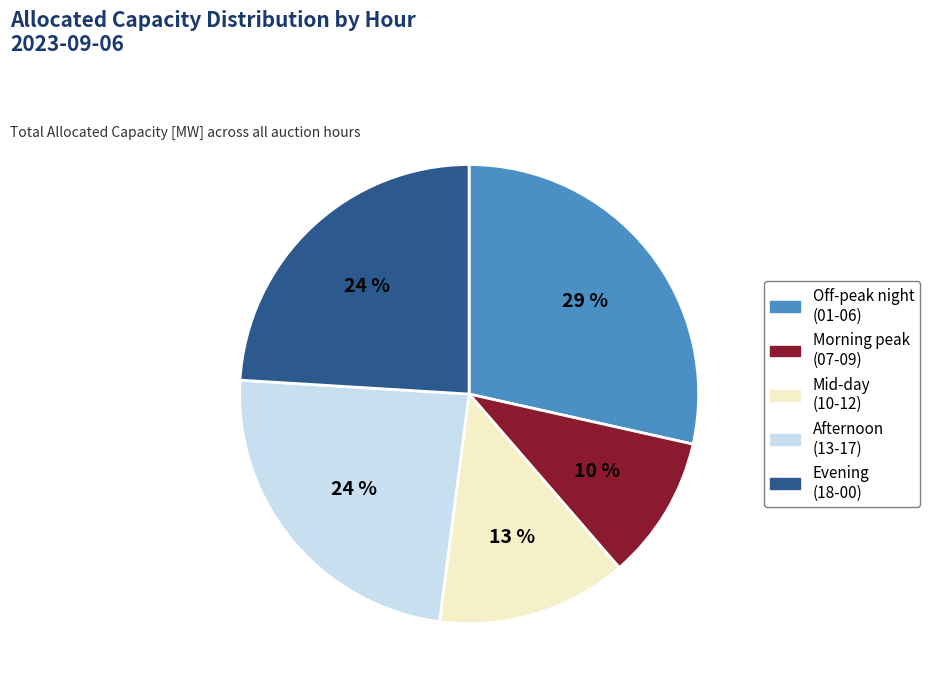

To the nearest percent, what is the average slice percentage?

20%